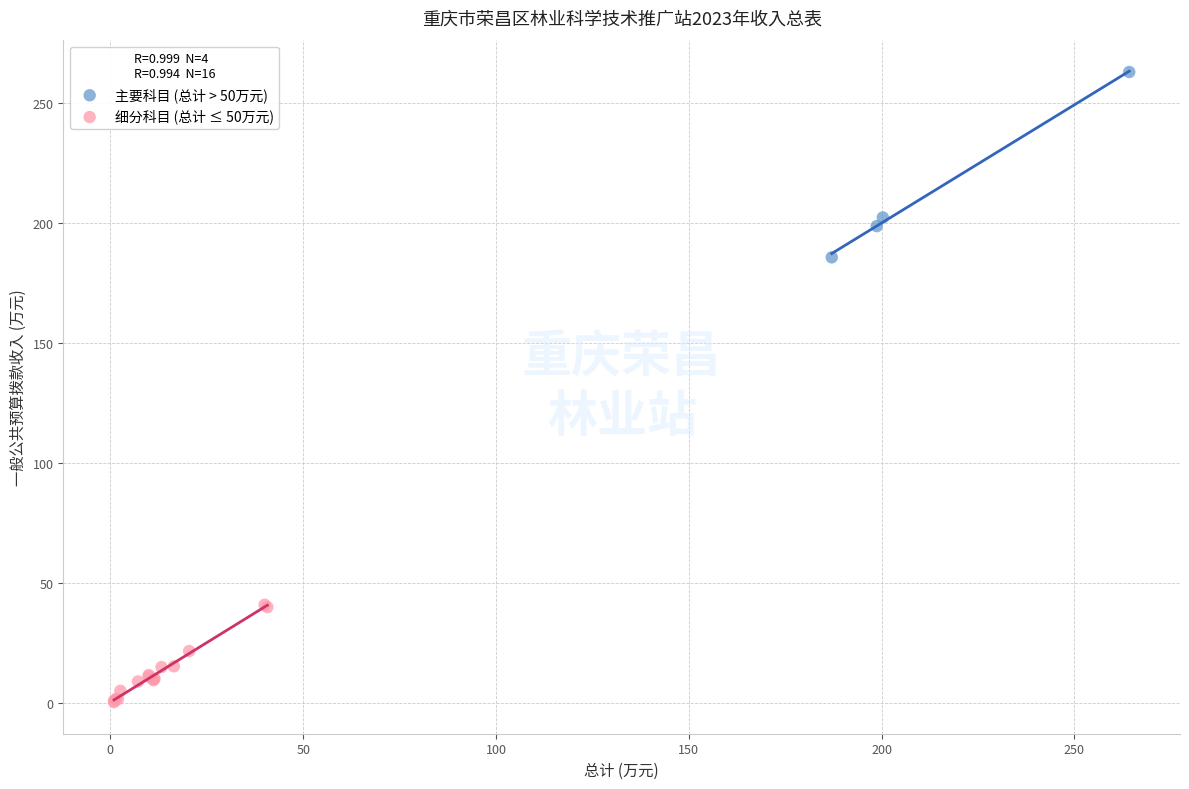

Which series has the largest Y range (max minus min)?

主要科目 (总计 > 50万元)